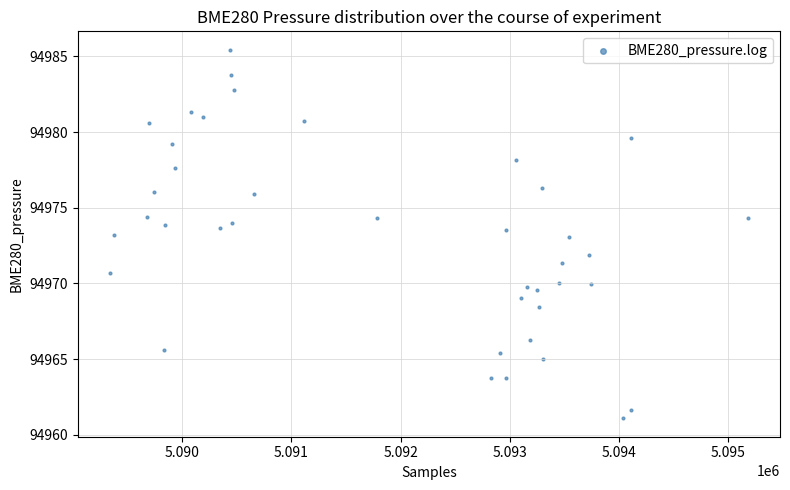

What is the range of X values (max minus min)?

5844.0